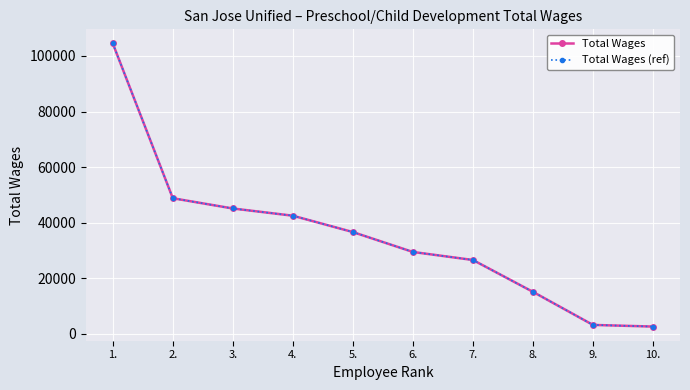

The value of Total Wages at 5. is 36646. True or false?

True